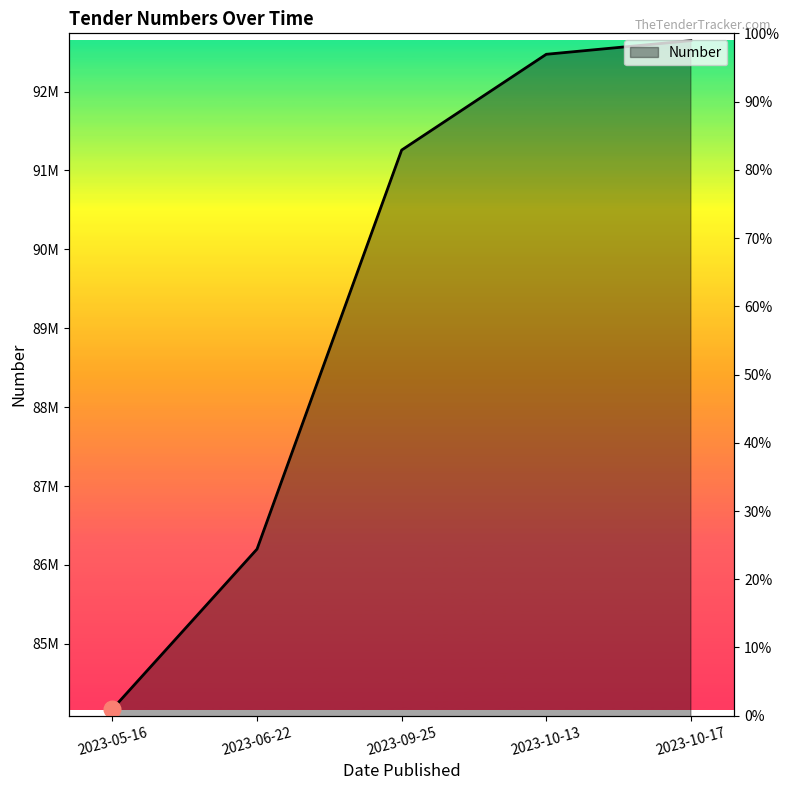

List the labels in order of value, largest first.

2023-10-17, 2023-10-13, 2023-09-25, 2023-06-22, 2023-05-16